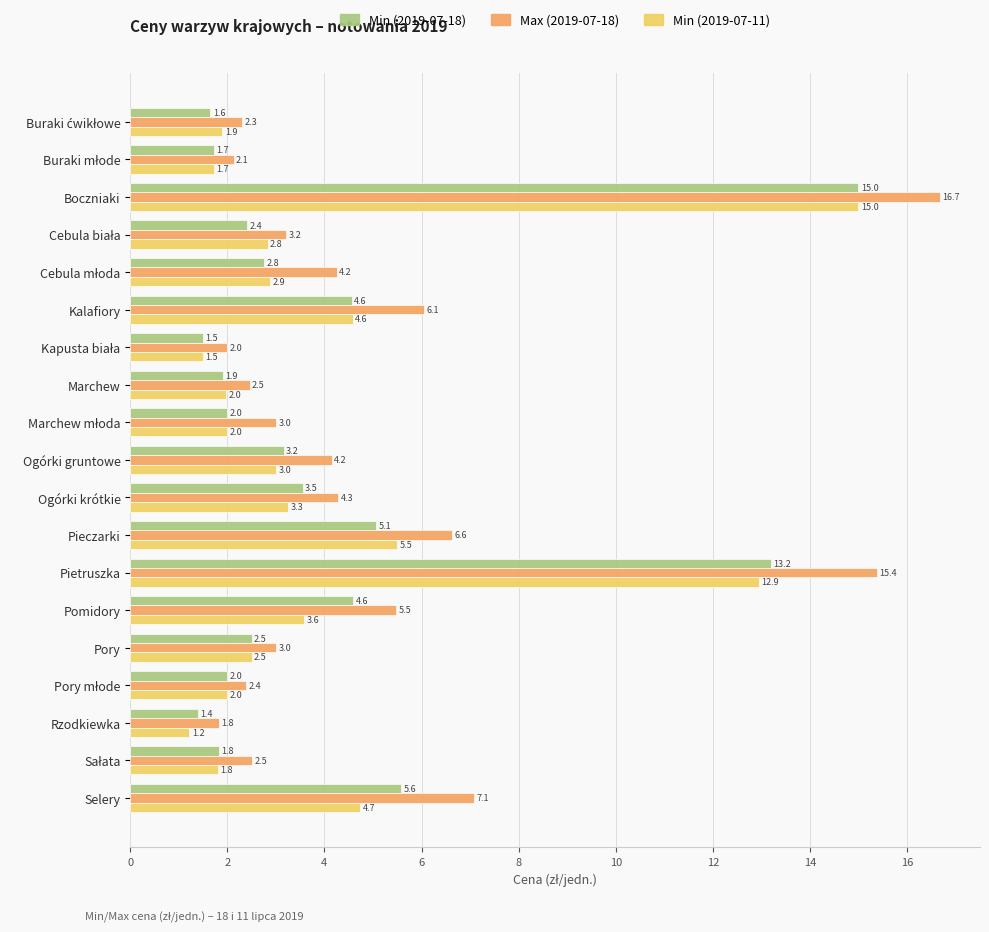

What is the difference between the maximum and minimum values in the Min (2019-07-11) series?

13.8